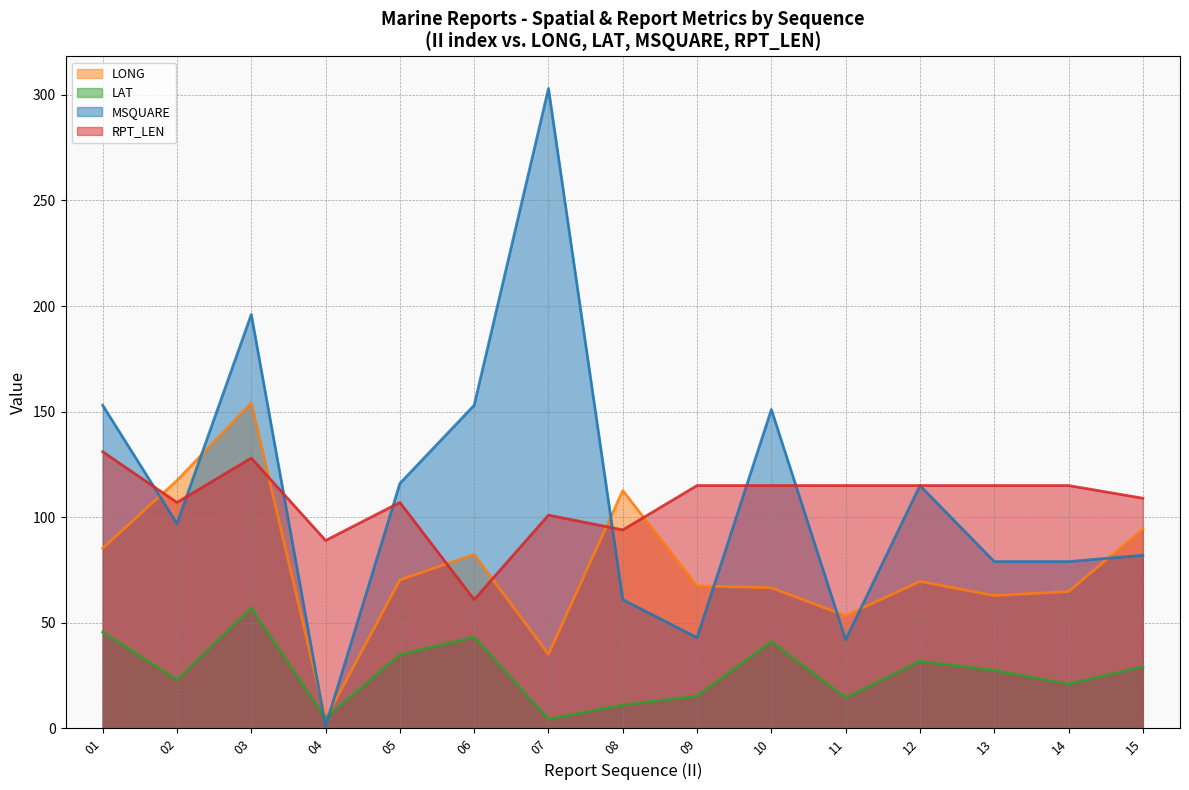

What is the difference between the highest and lowest values at 02?

94.4